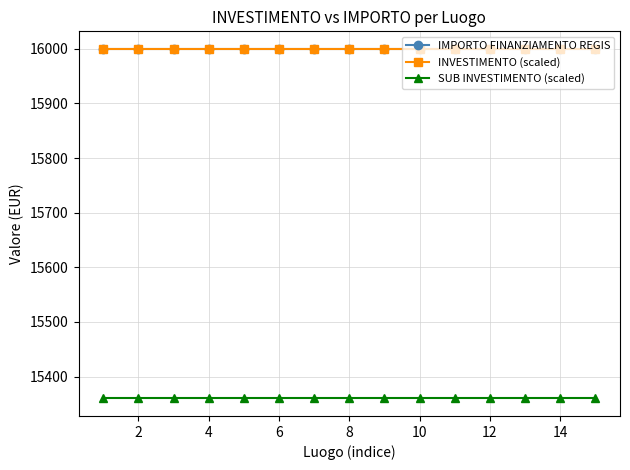

Does the chart have visible grid lines?

Yes